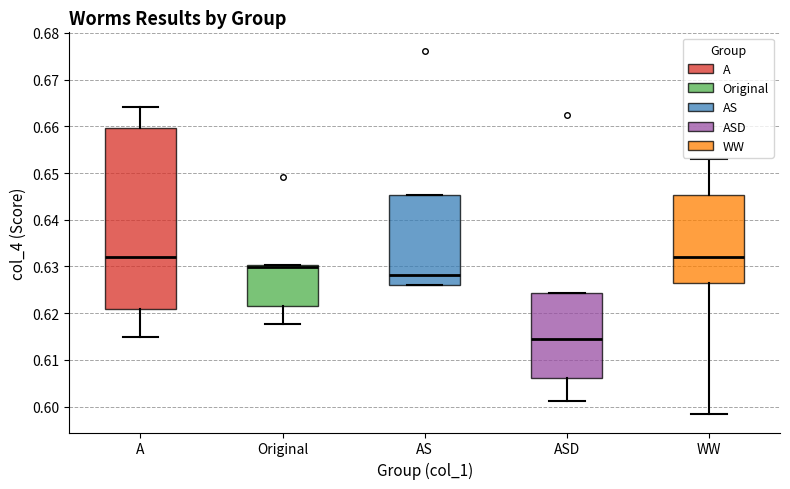

Reading left to right, read every box against the y-axis: the position of its median line, the range the box covers, and the ends of its whiskers. The values are not printed on the chart, so give them approximately, as read against the axis.

A: median 0.632, box 0.621 to 0.660, whiskers 0.615 to 0.664
Original: median 0.630 (just below the box's upper edge), box 0.622 to 0.630, whiskers 0.618 to 0.630
AS: median 0.628, box 0.626 to 0.645, whiskers 0.626 to 0.645
ASD: median 0.614, box 0.606 to 0.624, whiskers 0.601 to 0.624
WW: median 0.632, box 0.627 to 0.645, whiskers 0.598 to 0.653